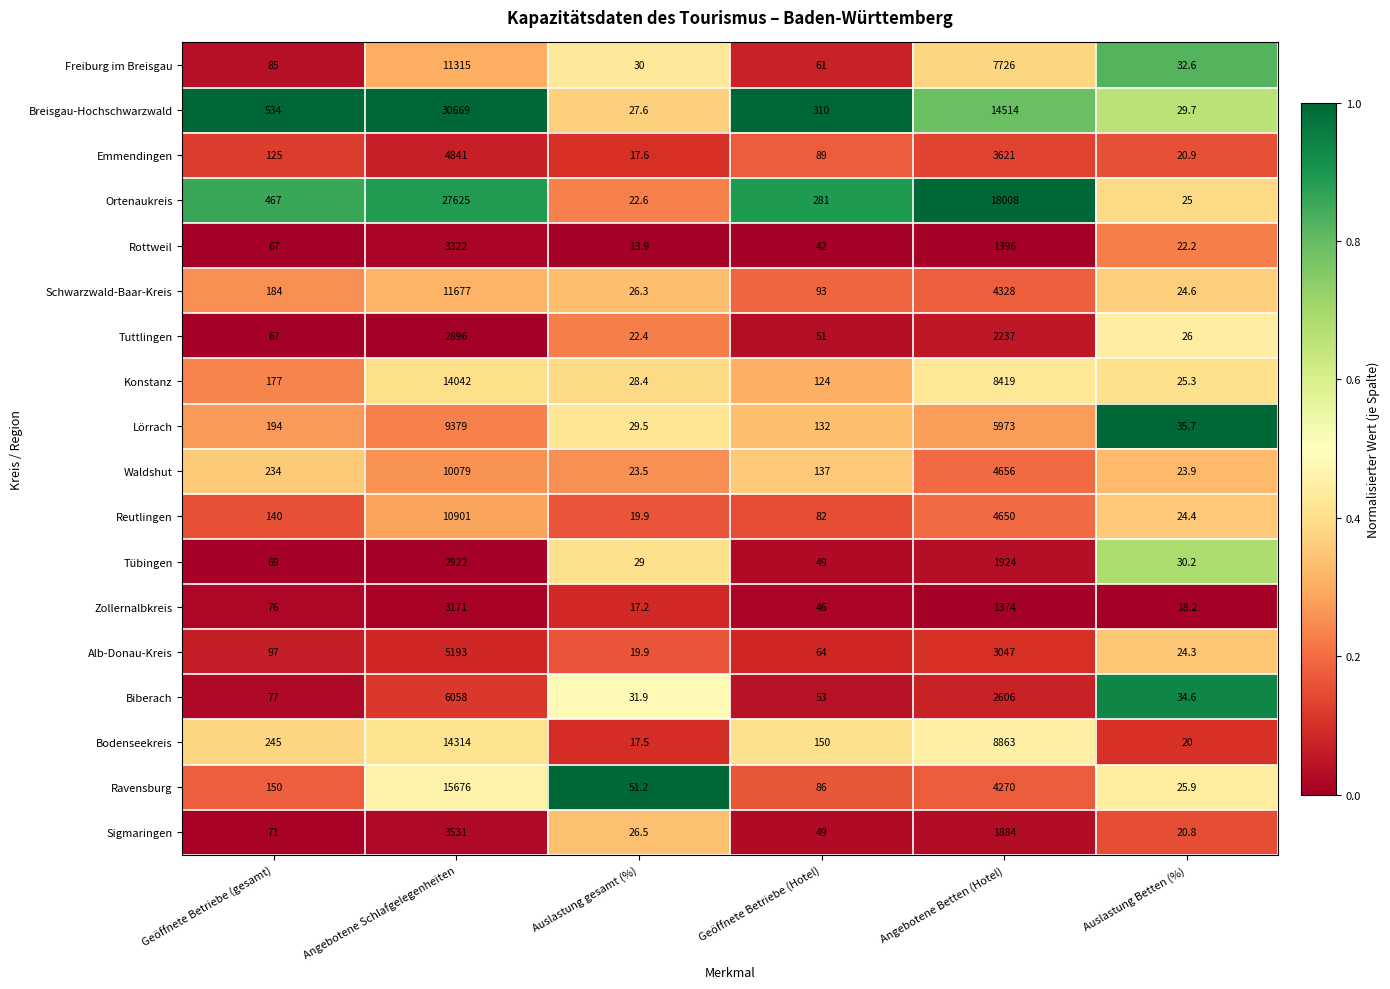

Which series has the largest total across all categories?

Ortenaukreis